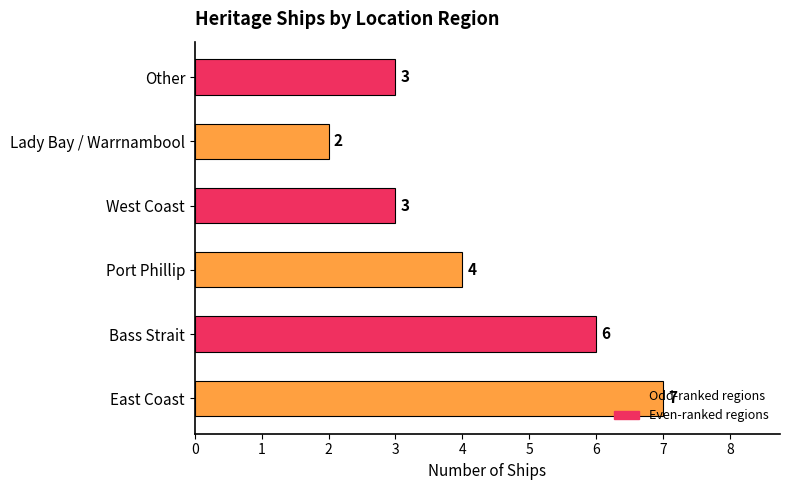

How many categories are shown in the chart?

6